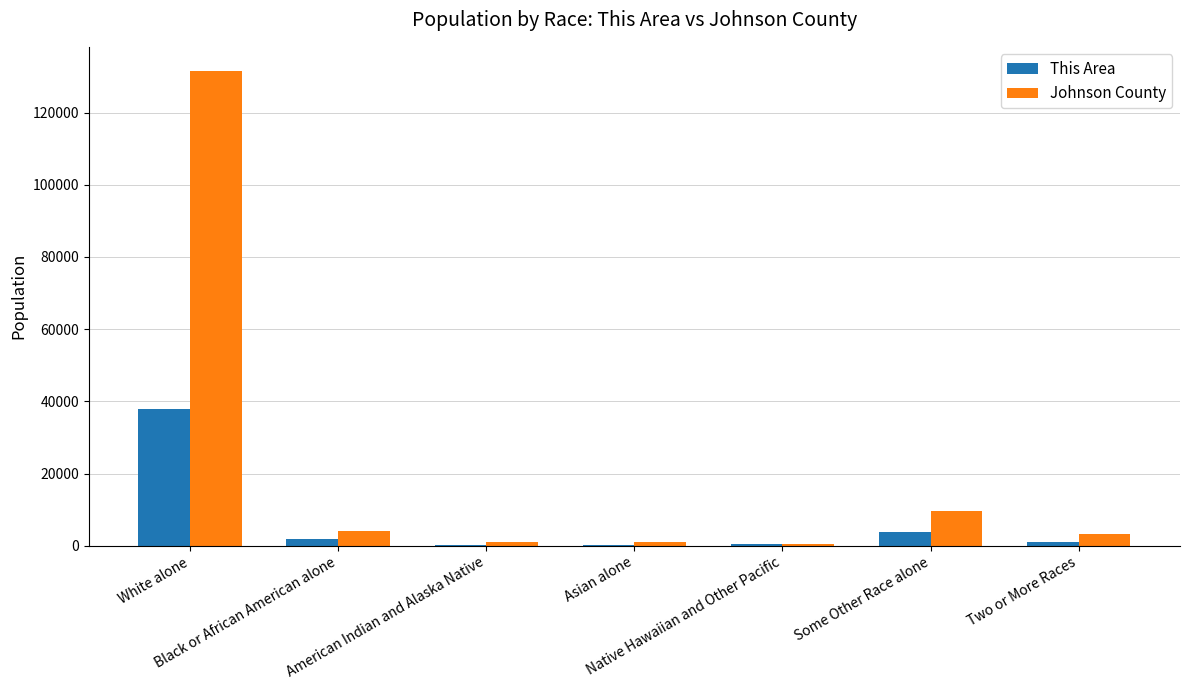

Which series has the largest total across all categories?

Johnson County